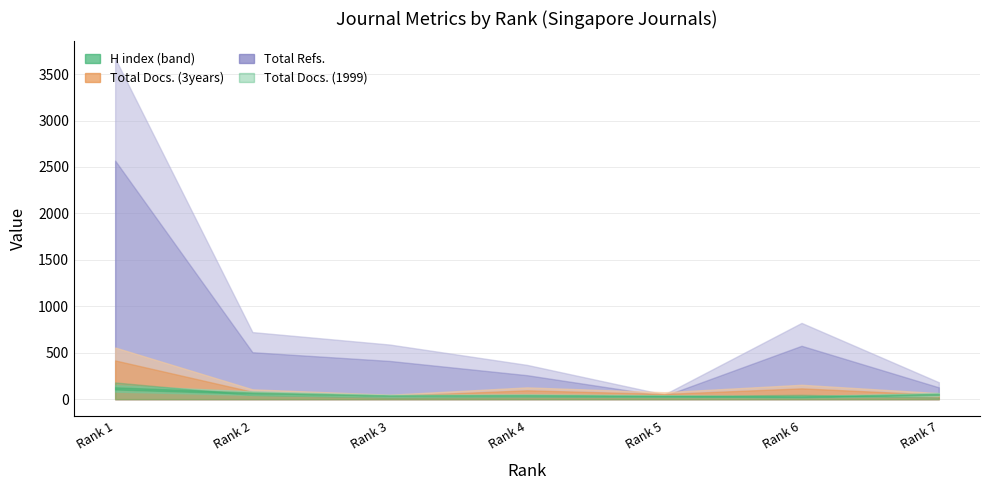

At which label does Total Refs. reach its minimum?

5